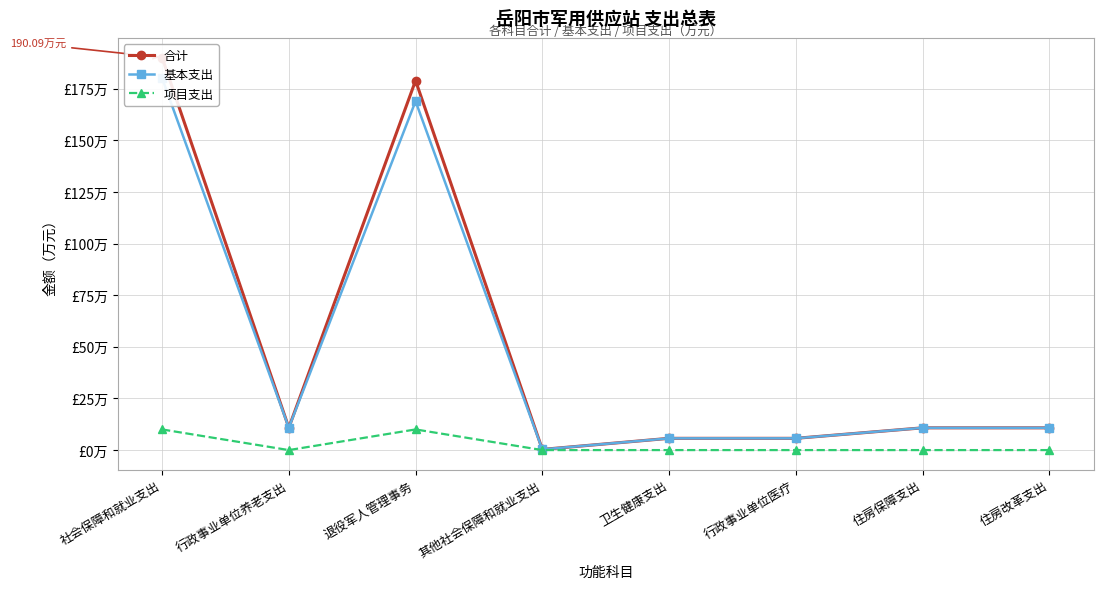

How many data points does each series have?

8